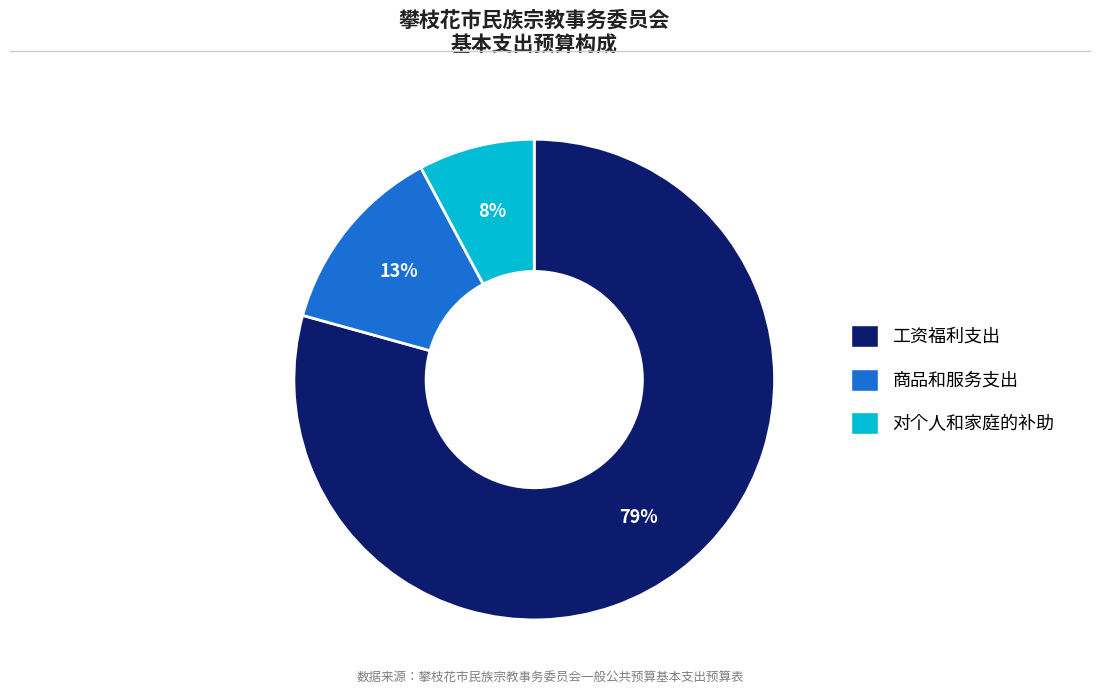

Does 对个人和家庭的补助 represent more than half of the total?

No